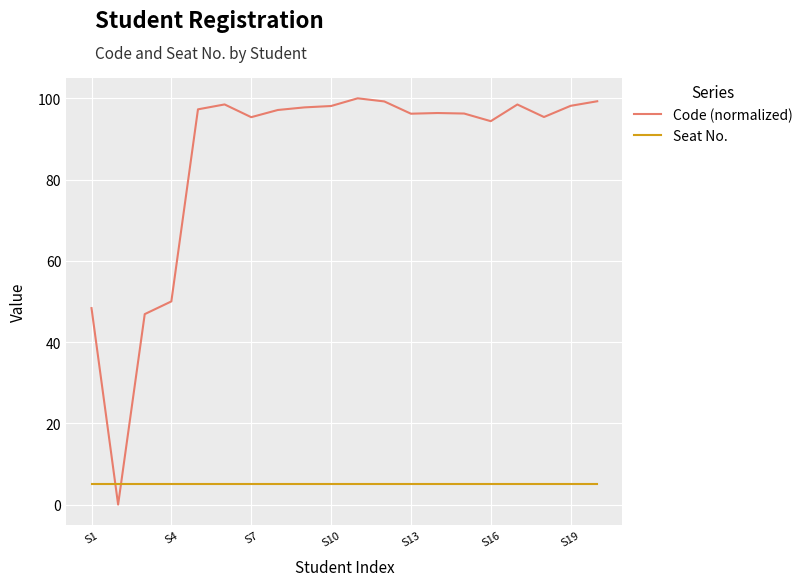

What is the difference between the maximum and minimum values in the Code (normalized) series?

100.0